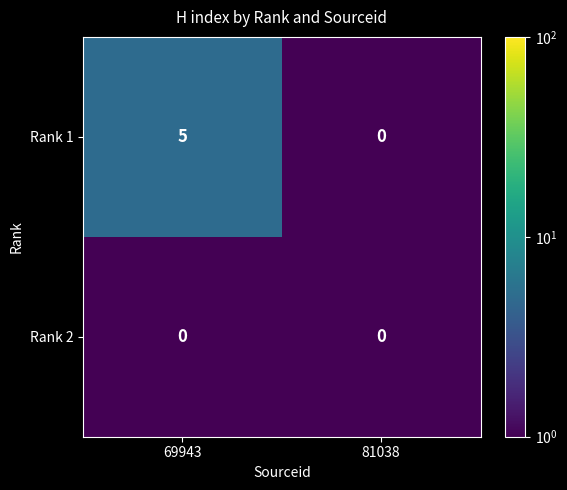

Between 69943 and 81038, which series saw the biggest shift?

Rank 1